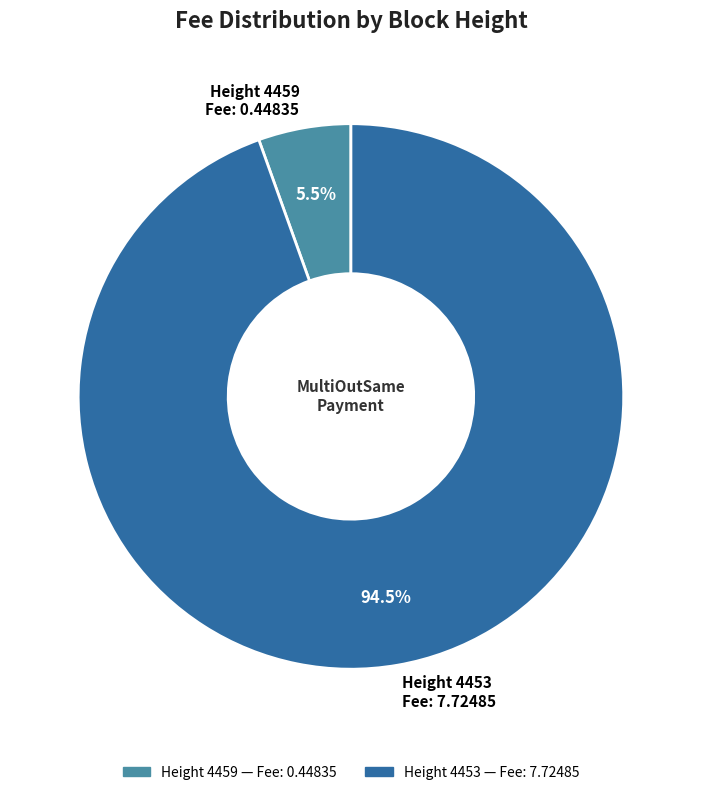

Is there any slice that represents more than half of the pie?

Yes